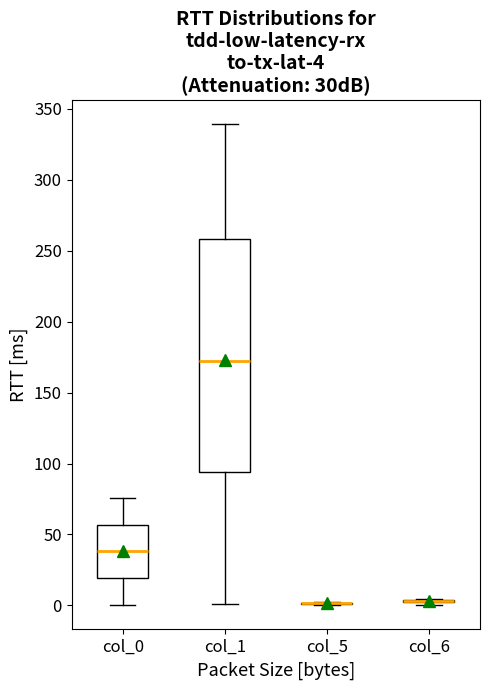

Which box is the tallest, from its lower edge to its upper edge?

col_1